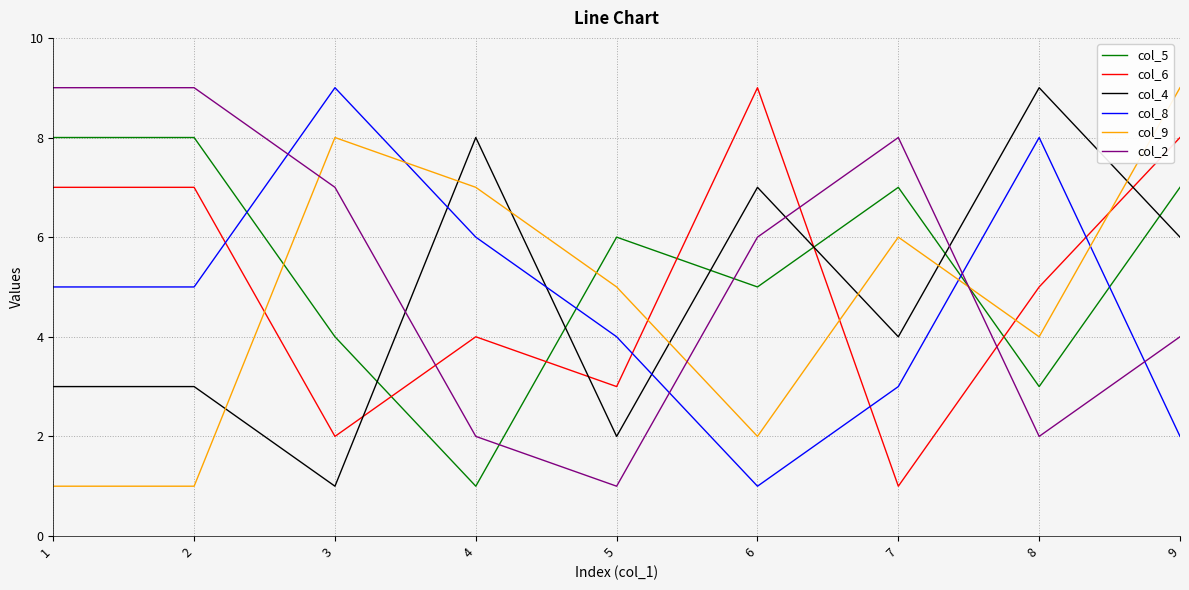

Which series changed the most between 3 and 5?

col_2